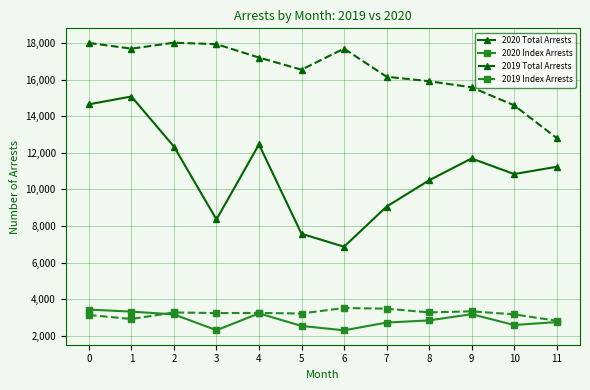

What is the highest value of the 2019 Total Arrests series?

18010